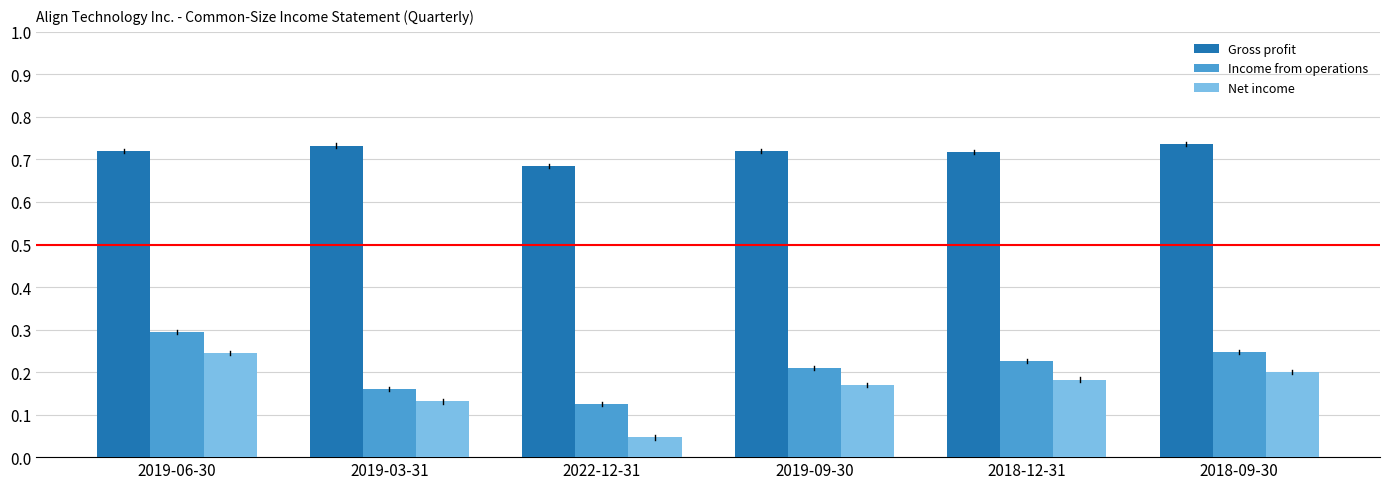

Count the number of categories in the chart.

6